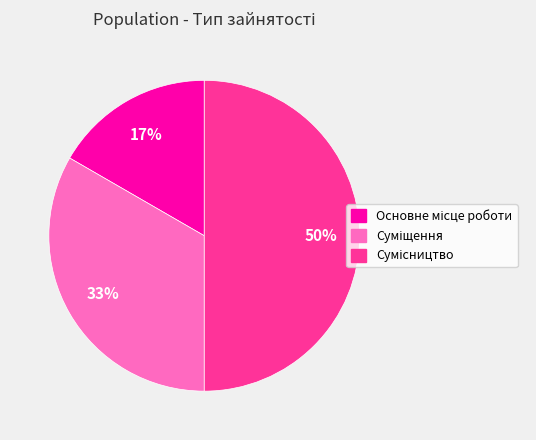

To the nearest percent, what is the difference between the largest and smallest slice percentages?

33%